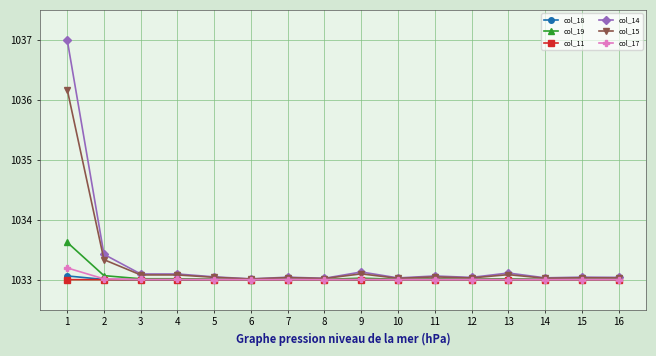

True or false: col_15 has a value of 1033.0 at 16.

True